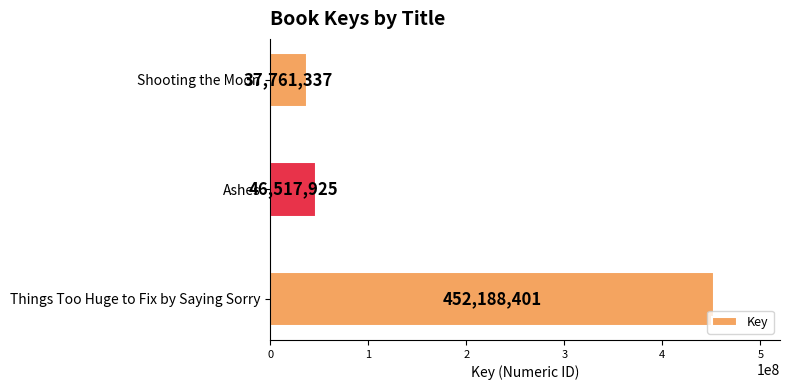

Rank the categories by value from lowest to highest.

Shooting the Moon, Ashes, Things Too Huge to Fix by Saying Sorry